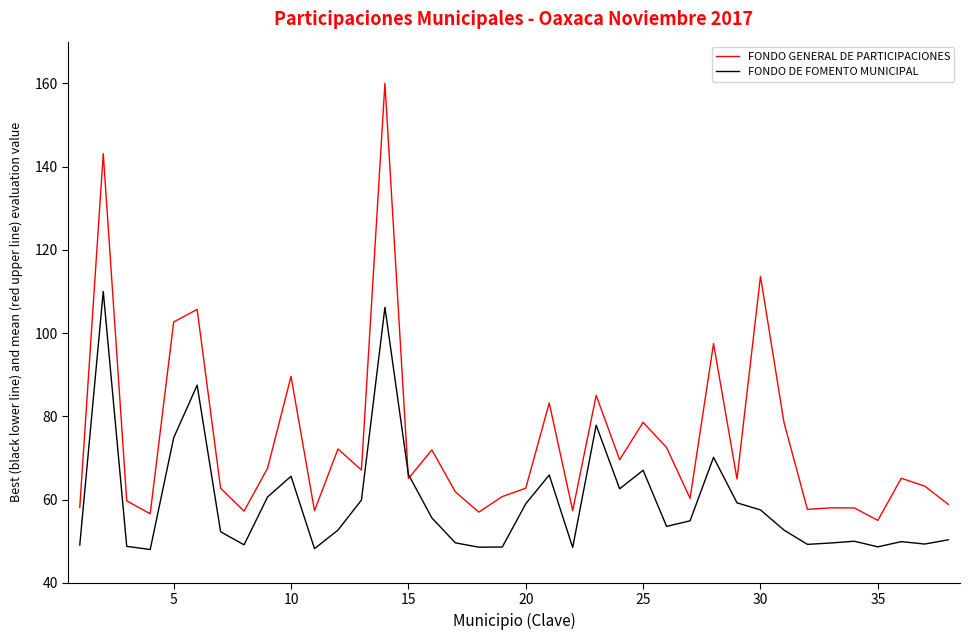

True or false: FONDO DE FOMENTO MUNICIPAL has more than 2 points higher than both neighbors.

True